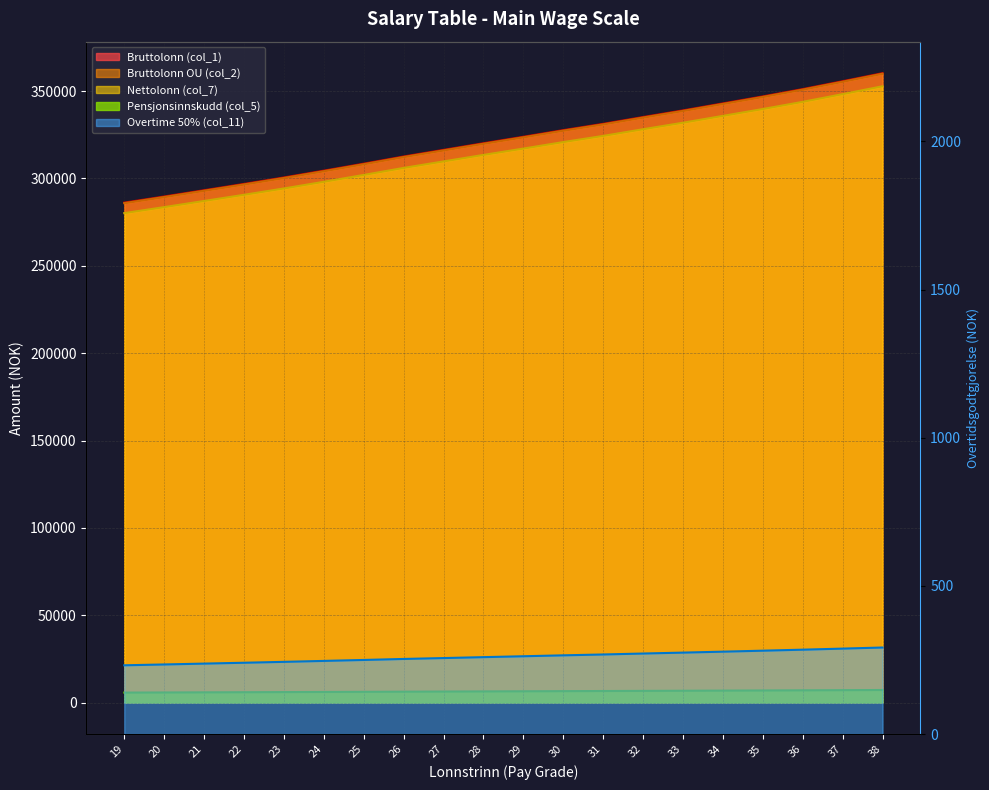

What is the greatest value displayed?

360300.0